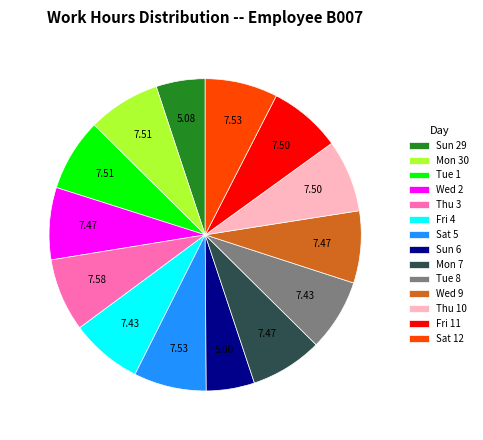

The Tue 8 slice represents 7% of the pie. True or false?

True